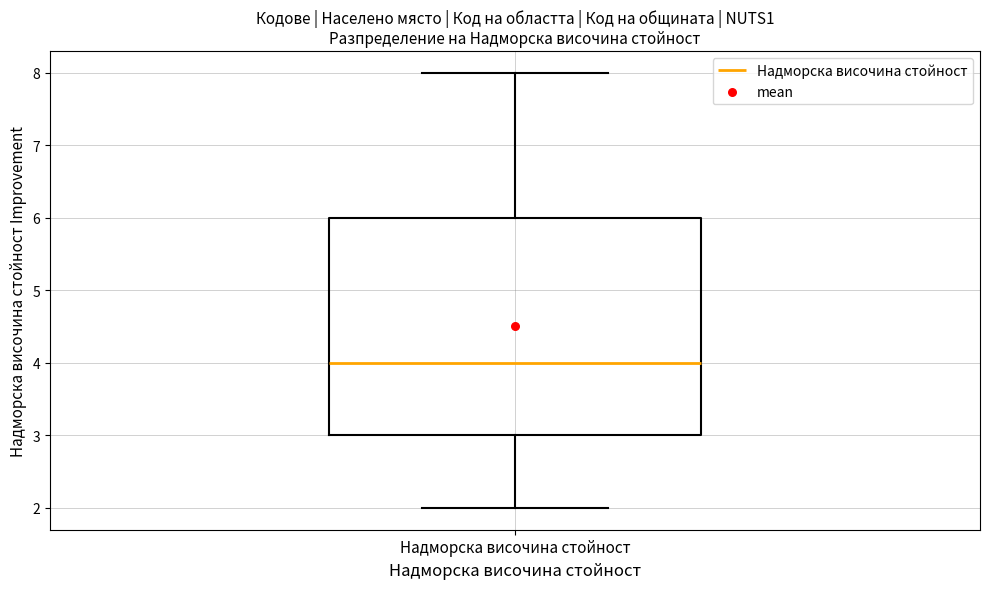

Where is the upper edge of the box for Надморска височина стойност on the y-axis? The values are not printed on the chart, so give them approximately, as read against the axis.

6